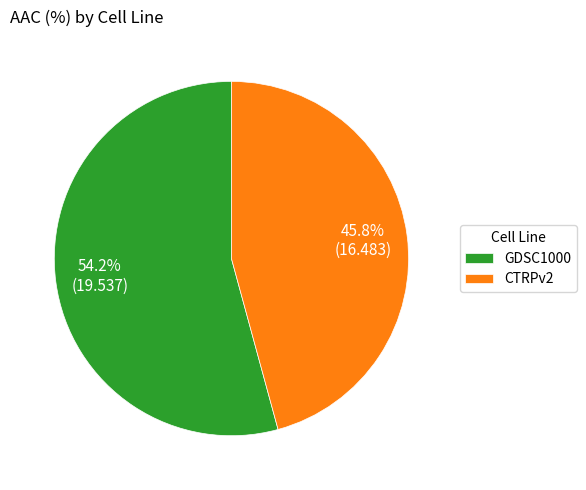

Rank the categories by value from highest to lowest.

GDSC1000, CTRPv2